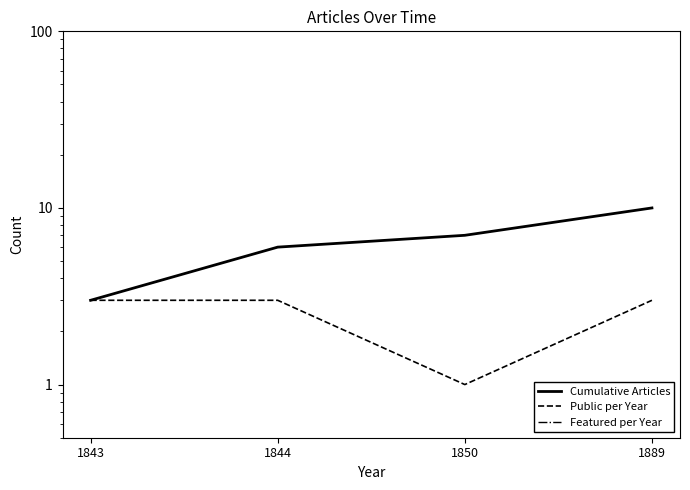

True or false: Featured per Year has a value of 0 at 1843.

True